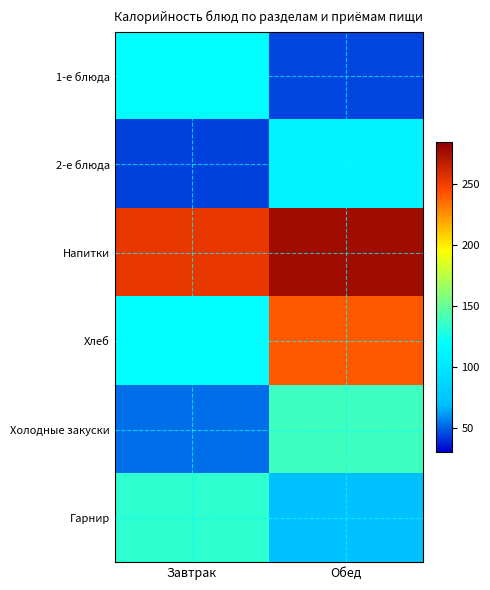

Between Завтрак and Обед, which series saw the biggest shift?

Хлеб